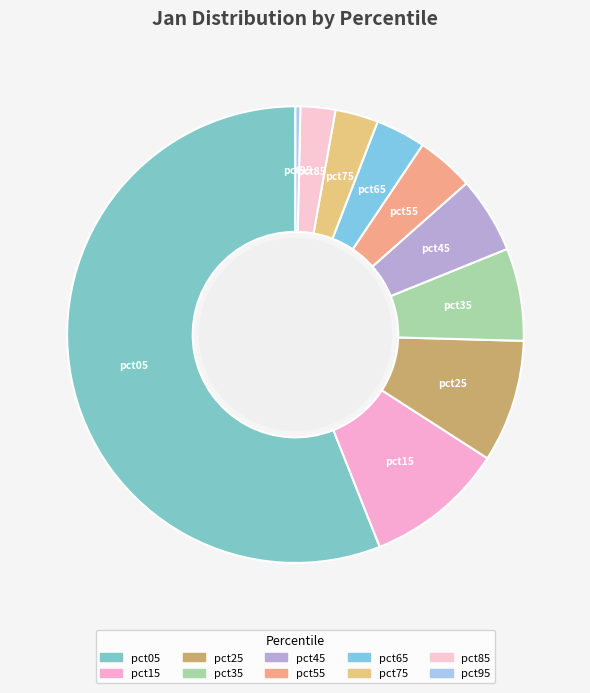

How many segments does this pie chart have?

10